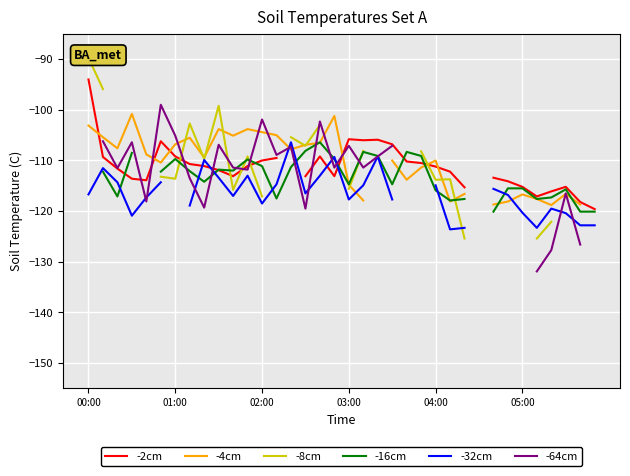

At how many categories does at least one series exceed -99?

2